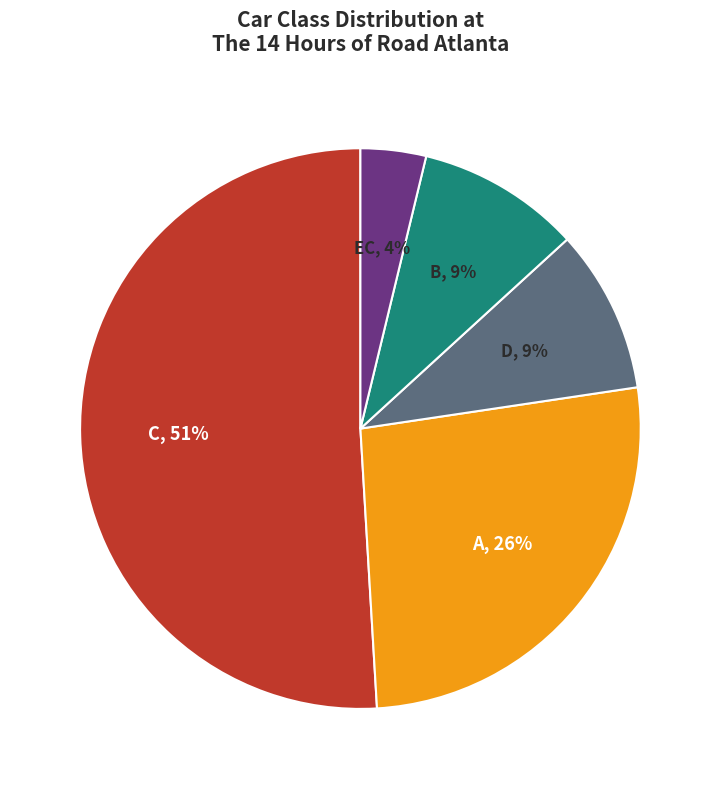

To the nearest percent, what is the average slice percentage?

20%